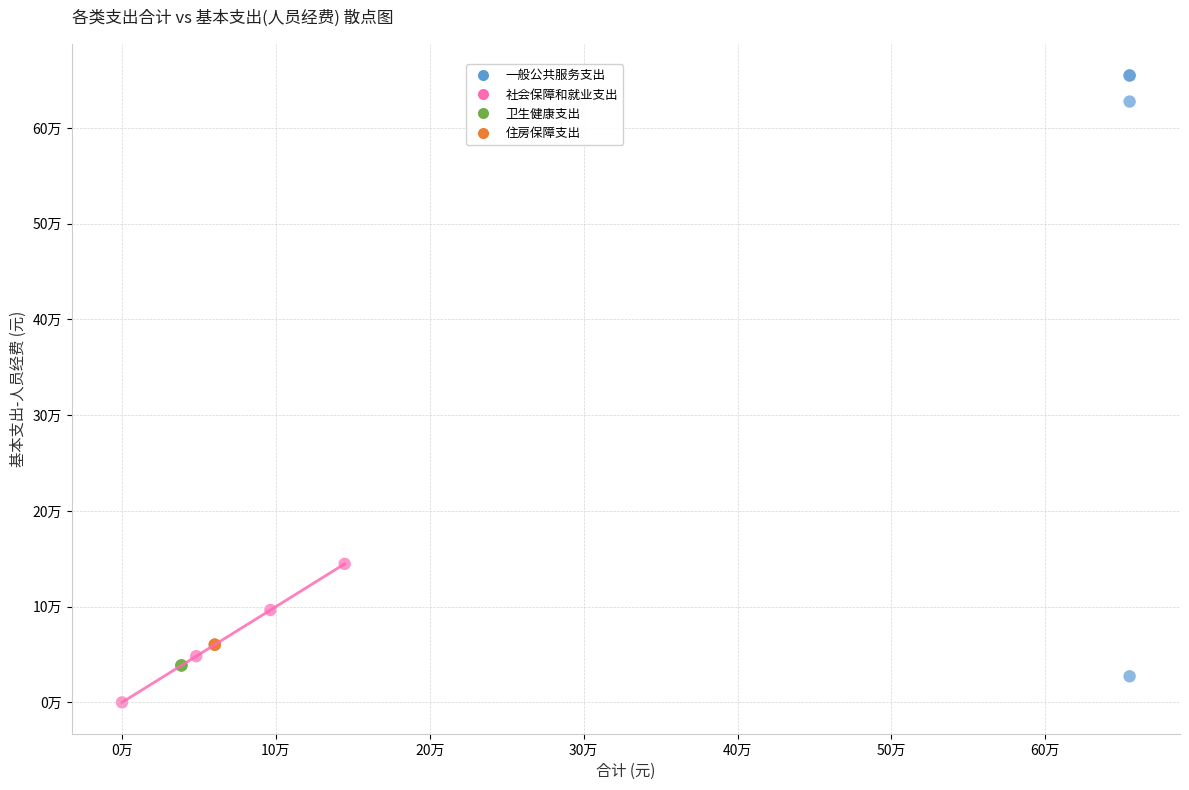

Which series contains the lowest Y value?

社会保障和就业支出